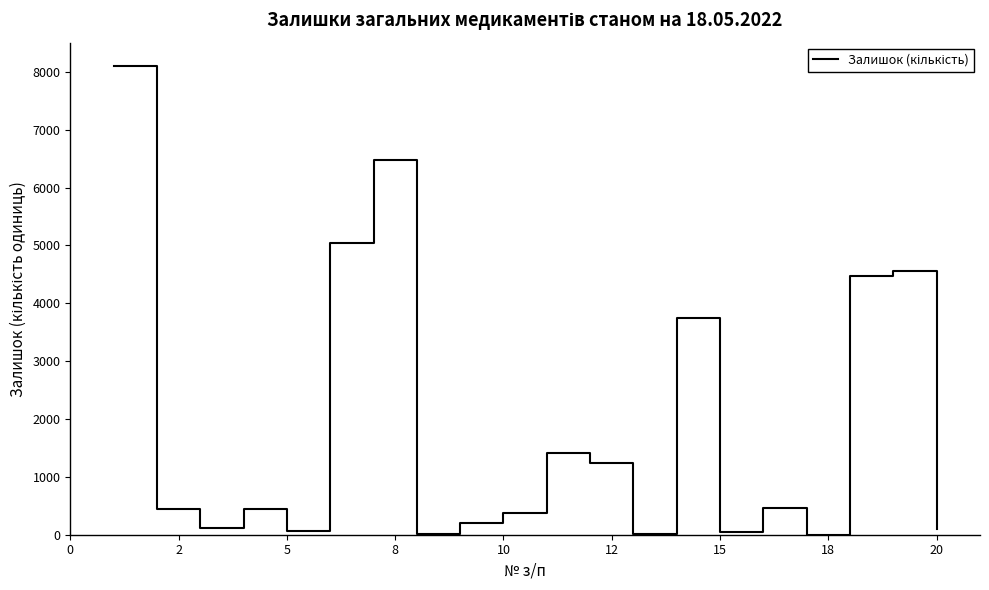

What is the greatest value displayed?

8100